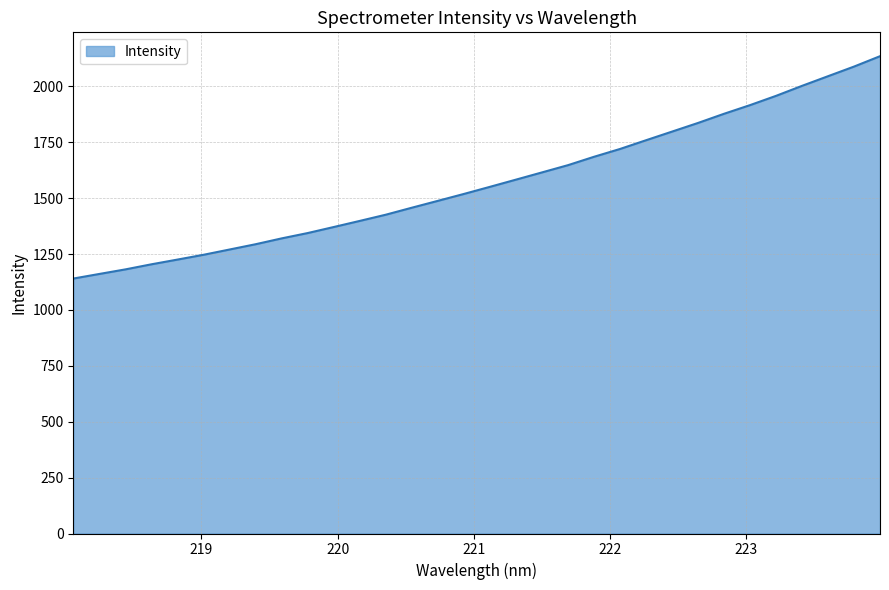

What is the smallest value displayed?

1140.4